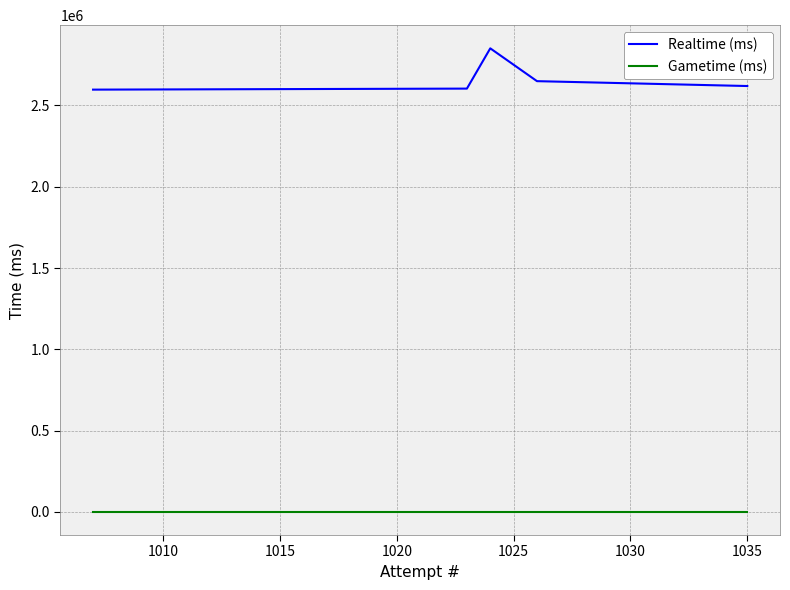

Rank the series by their average value, from lowest to highest.

Gametime (ms), Realtime (ms)